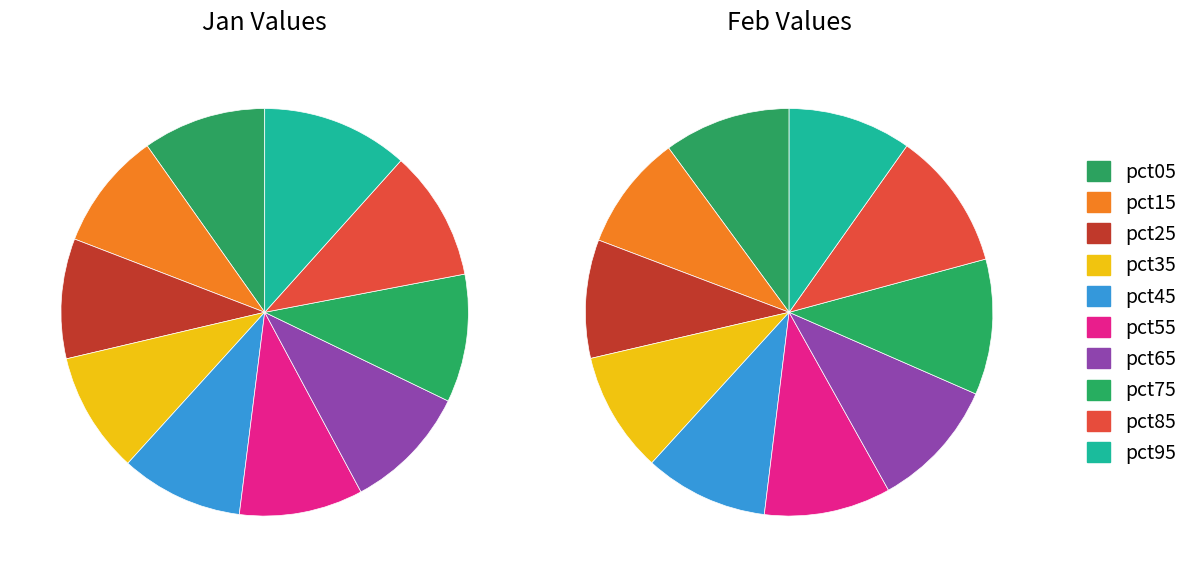

Is there any slice that represents more than half of the pie?

No